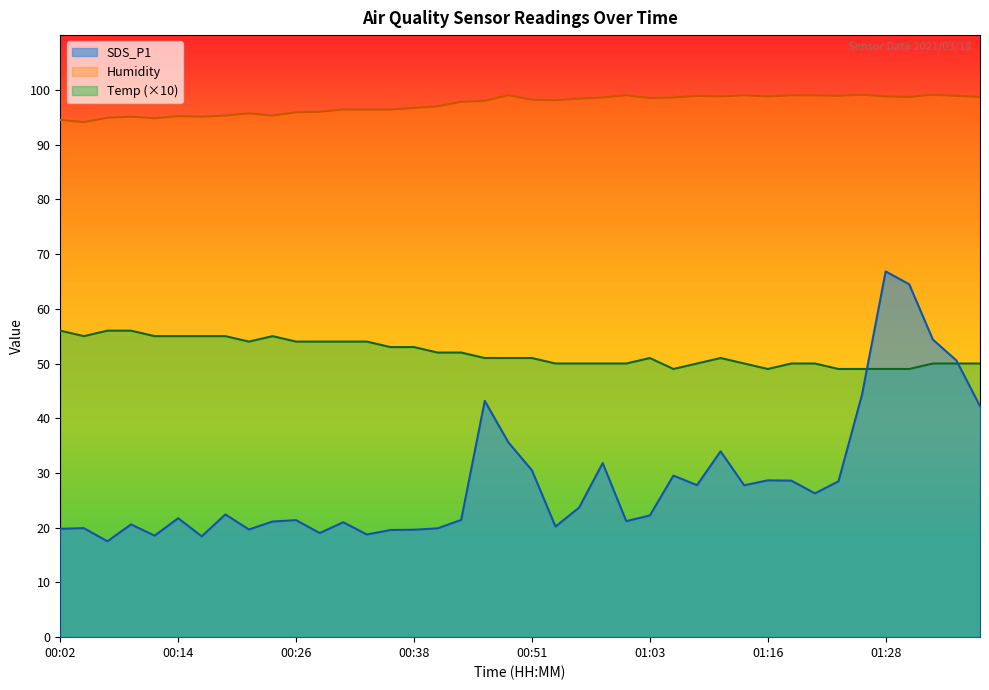

Read the Humidity value at 00:19.

95.3